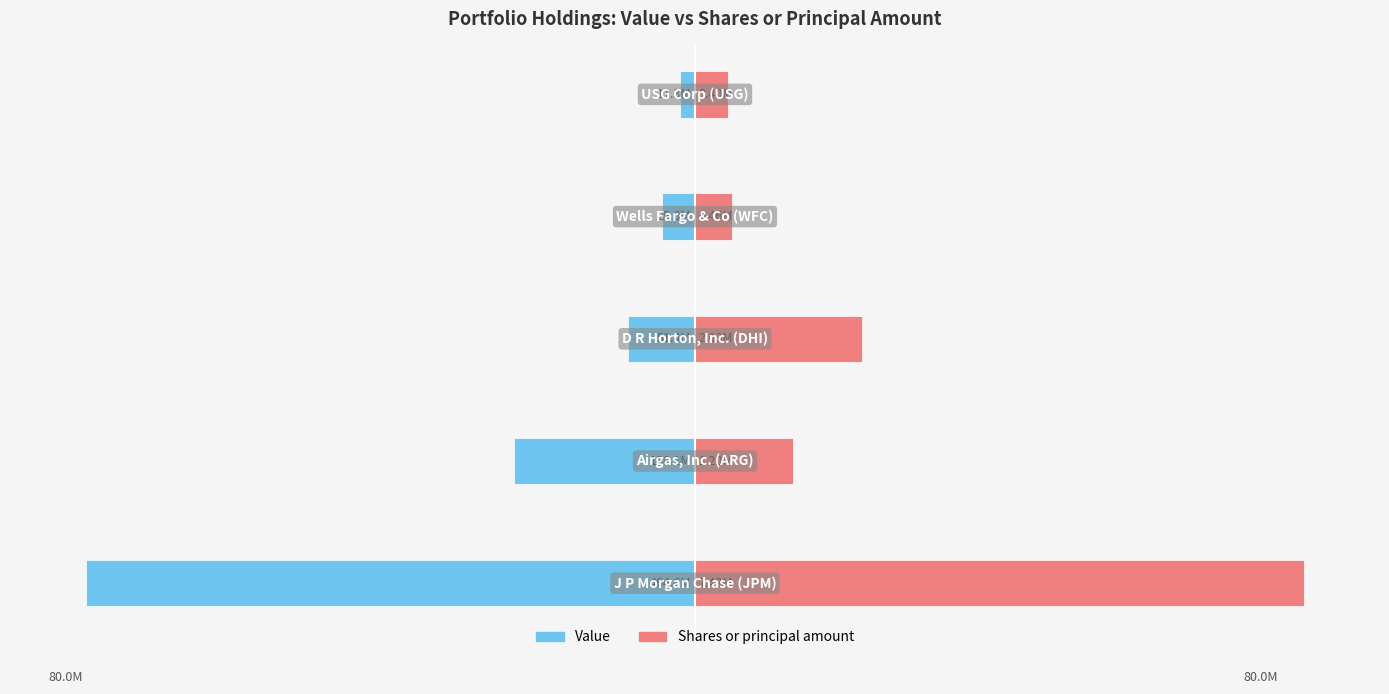

What is the spread (max minus min) of values at 0?

160.0